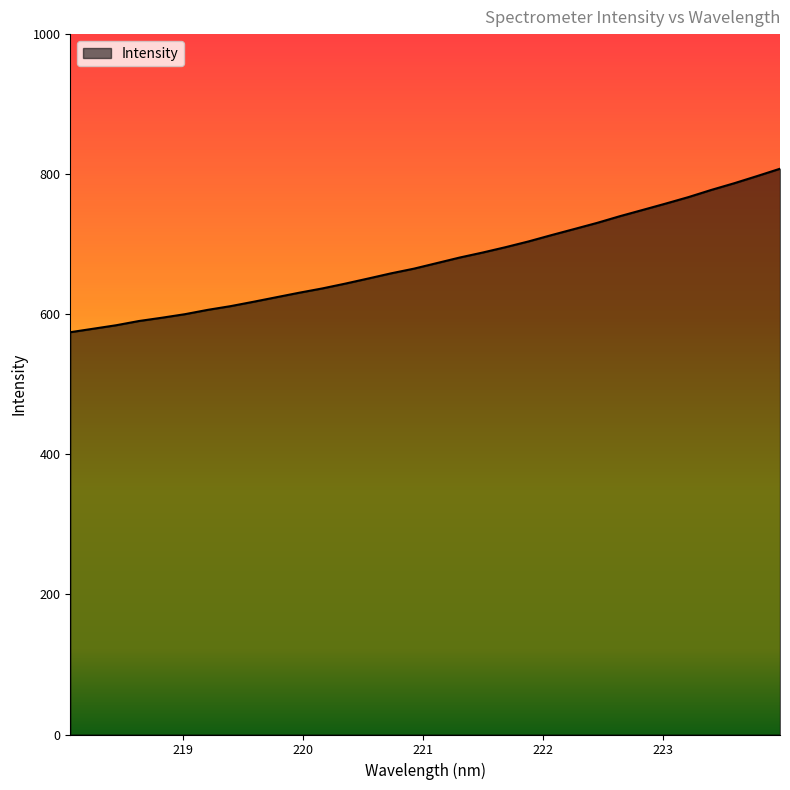

How many values exceed 673?

16